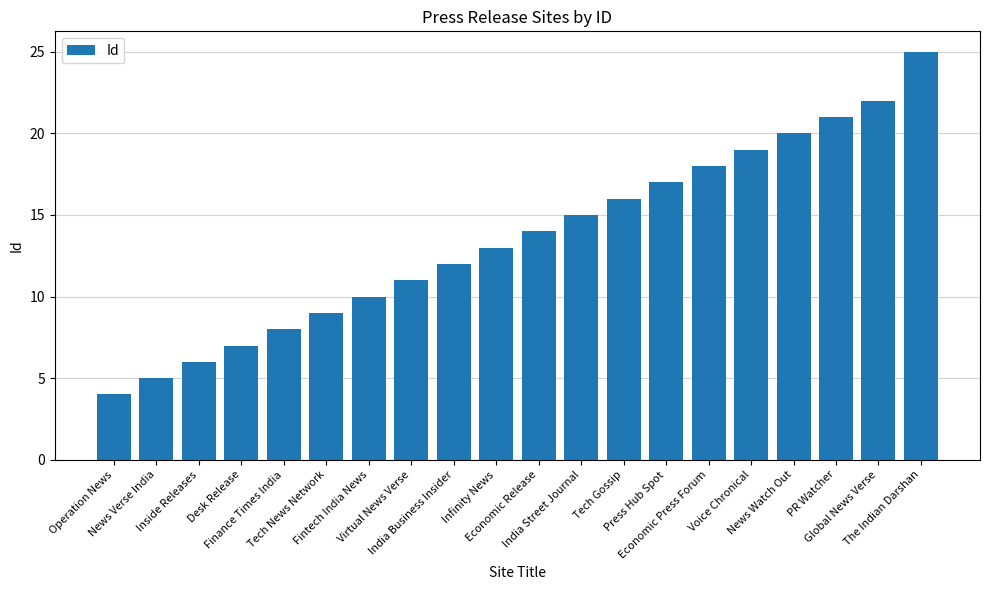

What is the ratio of the value at News Verse India to the value at PR Watcher?

0.2